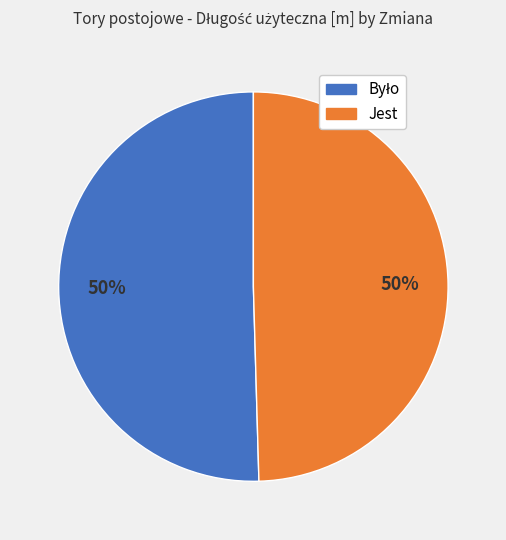

How many segments does this pie chart have?

2